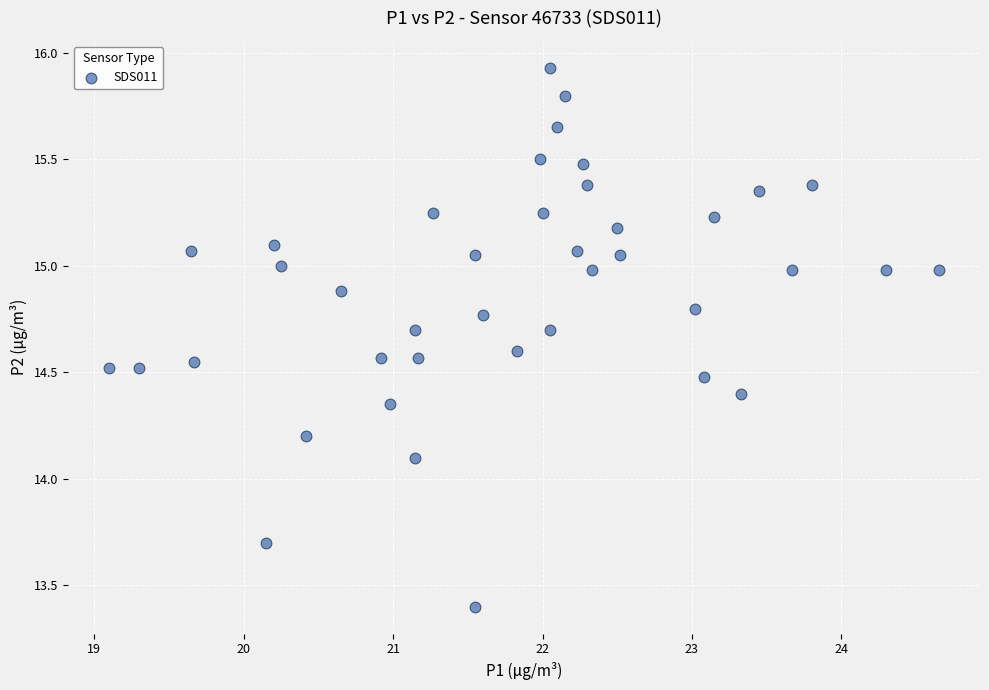

What is the range of X values (max minus min)?

5.5